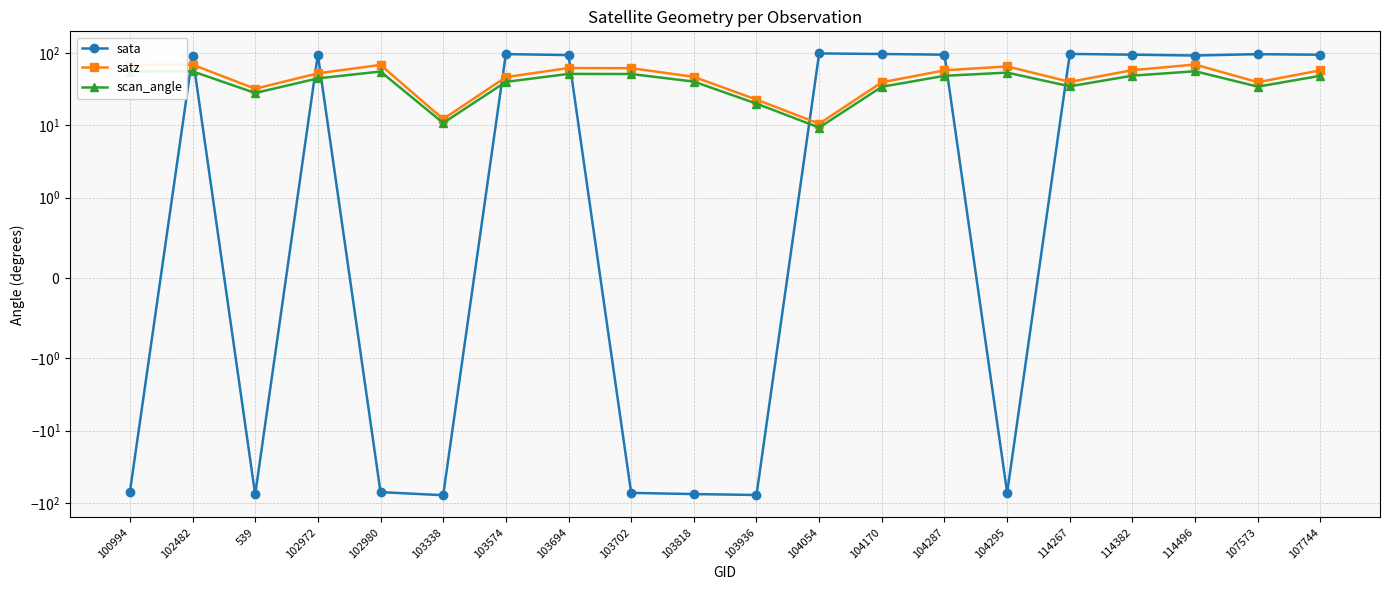

Which series has the largest total across all categories?

satz